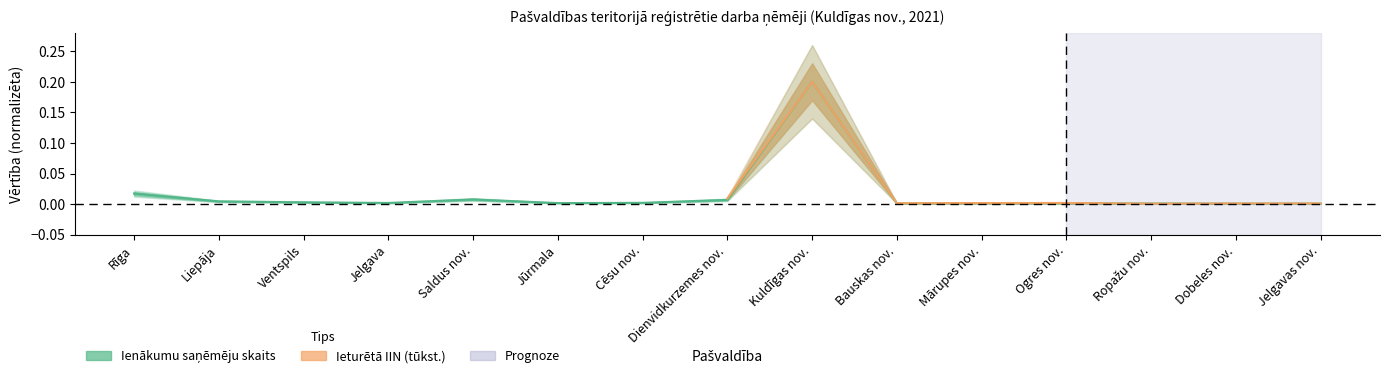

Does the chart have visible grid lines?

No